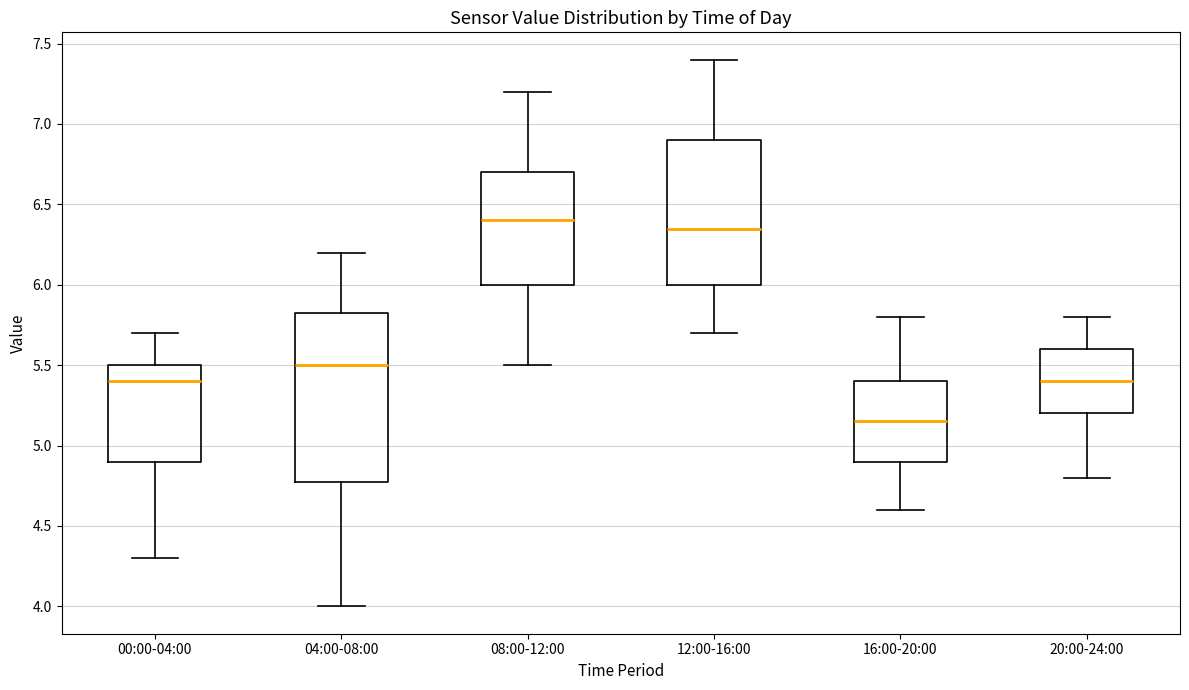

Reading left to right, read every box against the y-axis: the position of its median line, the range the box covers, and the ends of its whiskers. The values are not printed on the chart, so give them approximately, as read against the axis.

00:00-04:00: median 5.40, box 4.90 to 5.50, whiskers 4.30 to 5.70
04:00-08:00: median 5.50, box 4.80 to 5.85, whiskers 4.00 to 6.20
08:00-12:00: median 6.40, box 6.00 to 6.70, whiskers 5.50 to 7.20
12:00-16:00: median 6.35, box 6.00 to 6.90, whiskers 5.70 to 7.40
16:00-20:00: median 5.15, box 4.90 to 5.40, whiskers 4.60 to 5.80
20:00-24:00: median 5.40, box 5.20 to 5.60, whiskers 4.80 to 5.80